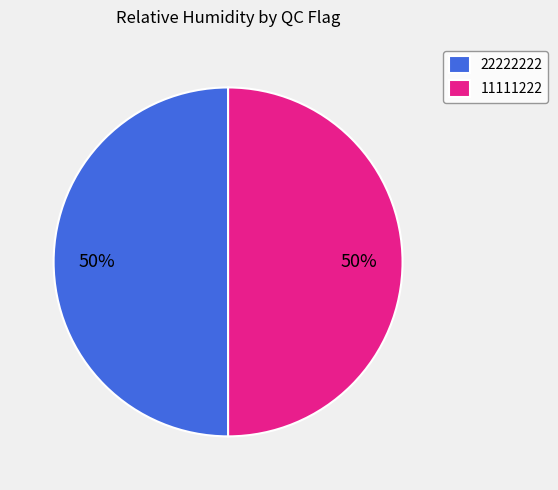

True or false: 11111222 accounts for 50% of the total.

True